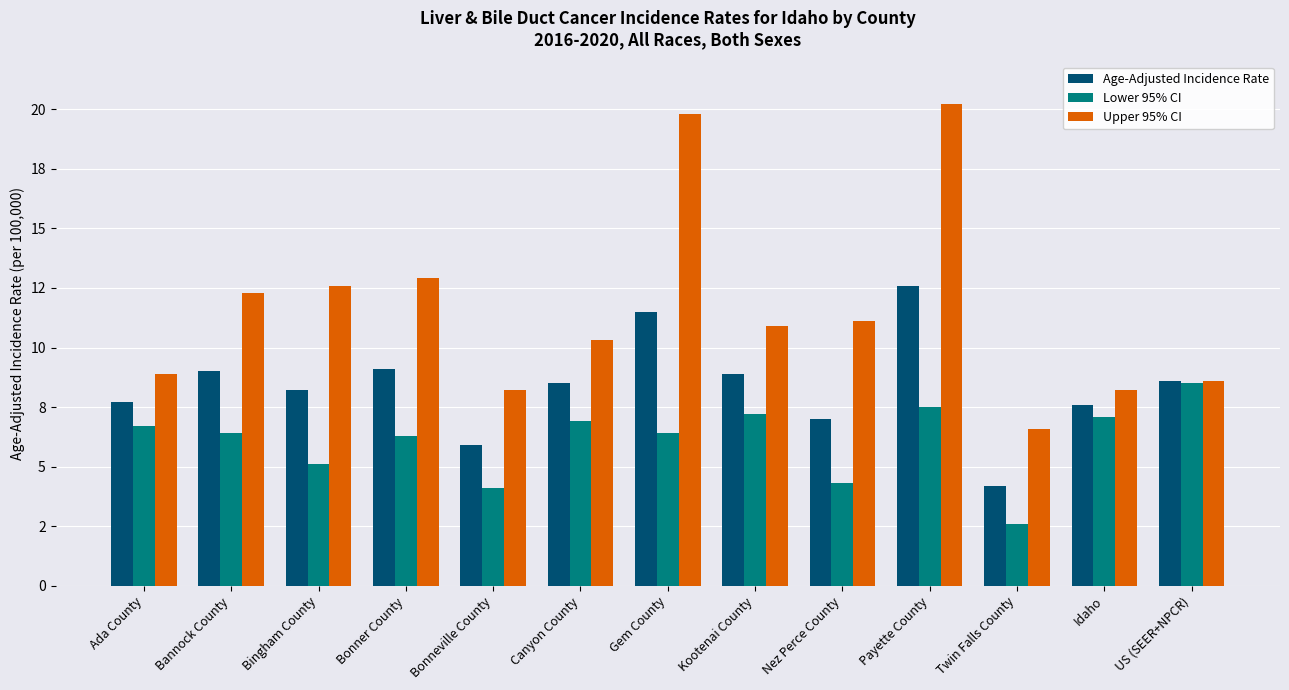

Reading left to right, extract all data points from this chart.

Age-Adjusted Incidence Rate: 7.7	9.0	8.2	9.1	5.9	8.5	11.5	8.9	7.0	12.6	4.2	7.6	8.6
Lower 95% CI: 6.7	6.4	5.1	6.3	4.1	6.9	6.4	7.2	4.3	7.5	2.6	7.1	8.5
Upper 95% CI: 8.9	12.3	12.6	12.9	8.2	10.3	19.8	10.9	11.1	20.2	6.6	8.2	8.6